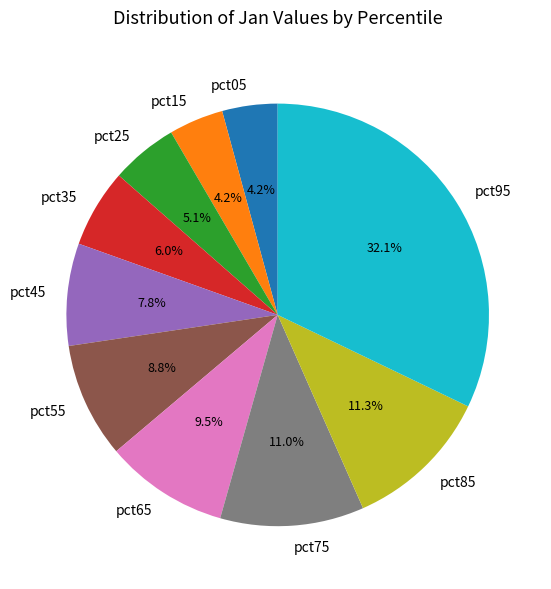

What percentage is NOT represented by pct85?

88.7%